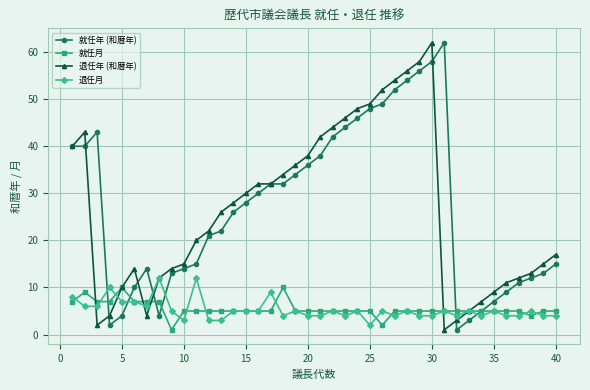

What is the maximum value shown in the chart?

62